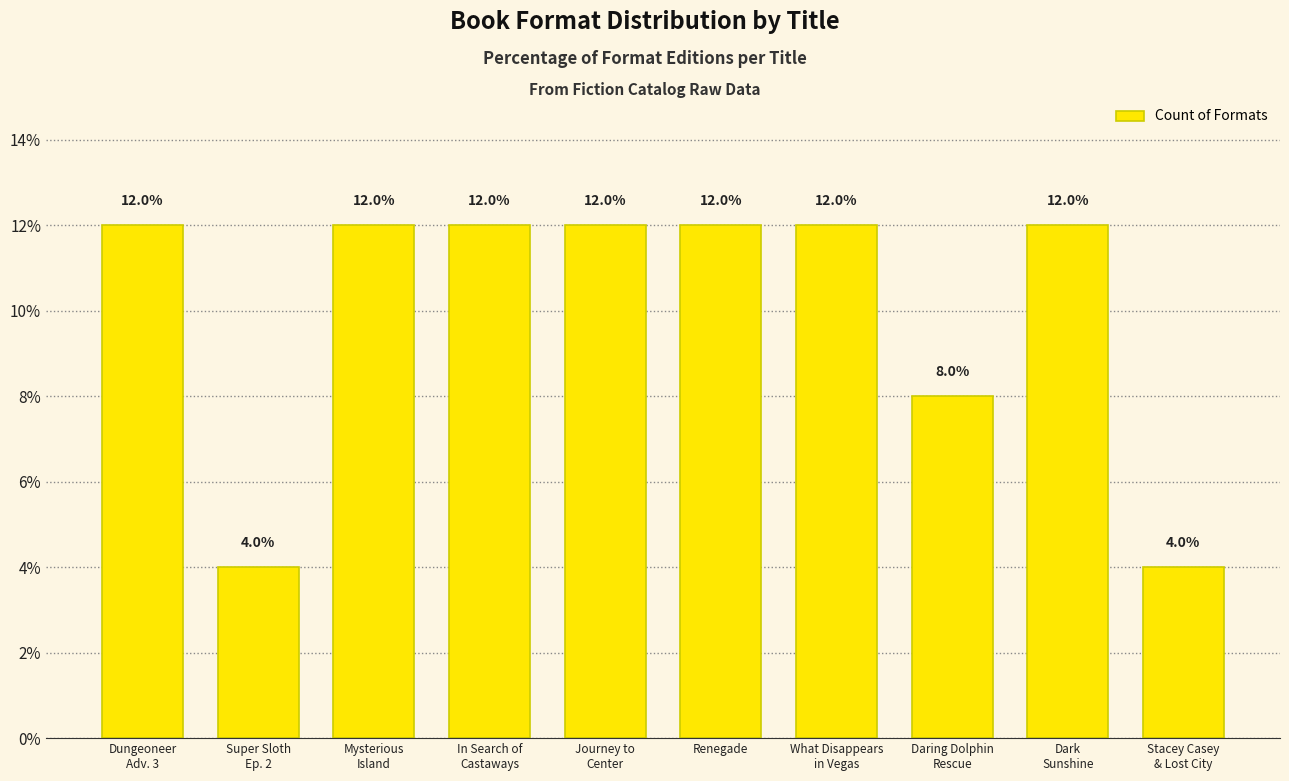

Reading left to right, what are all the values shown in this chart?

Dungeoneer
Adv. 3=12	Super Sloth
Ep. 2=4	Mysterious
Island=12	In Search of
Castaways=12	Journey to
Center=12	Renegade=12	What Disappears
in Vegas=12	Daring Dolphin
Rescue=8	Dark
Sunshine=12	Stacey Casey
& Lost City=4